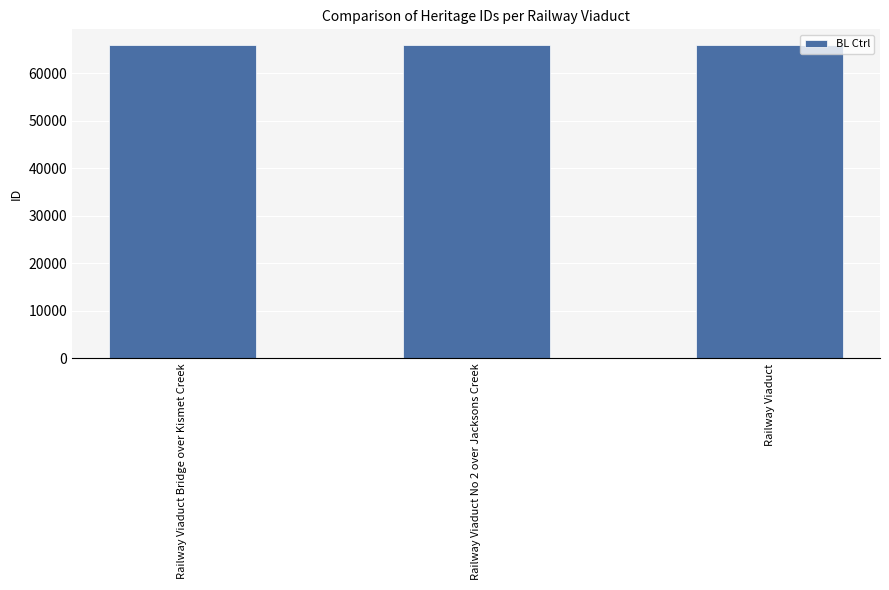

What is the sum of all values?

197797